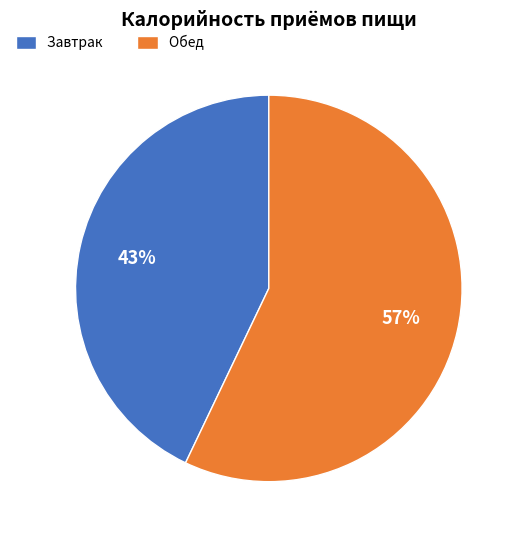

Is the sum of Завтрак and Обед greater than half?

Yes